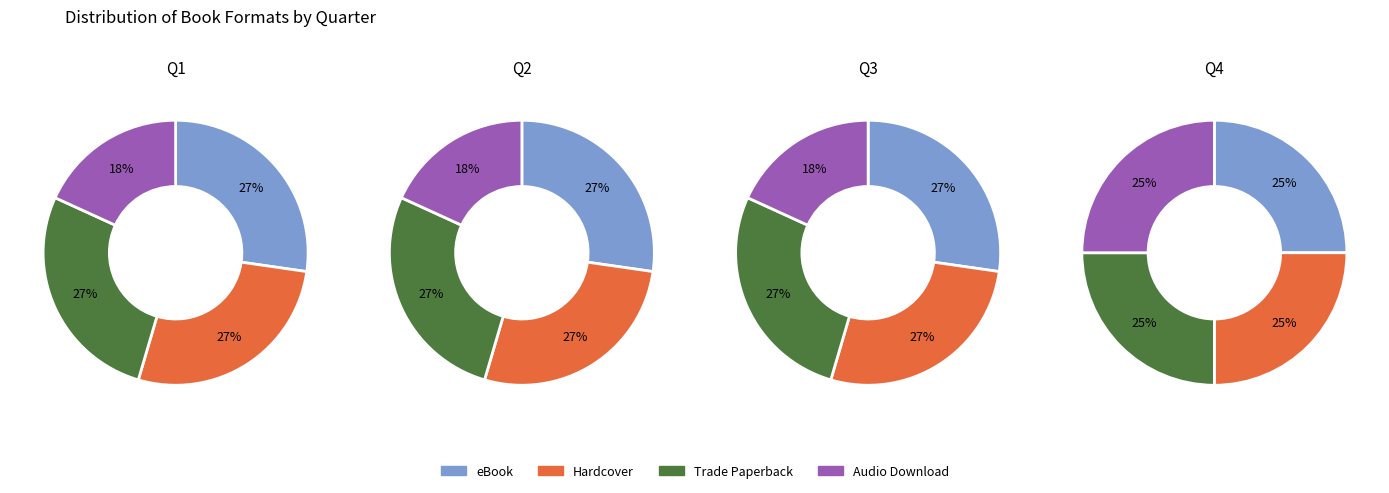

True or false: eBook accounts for 25% of the total.

True